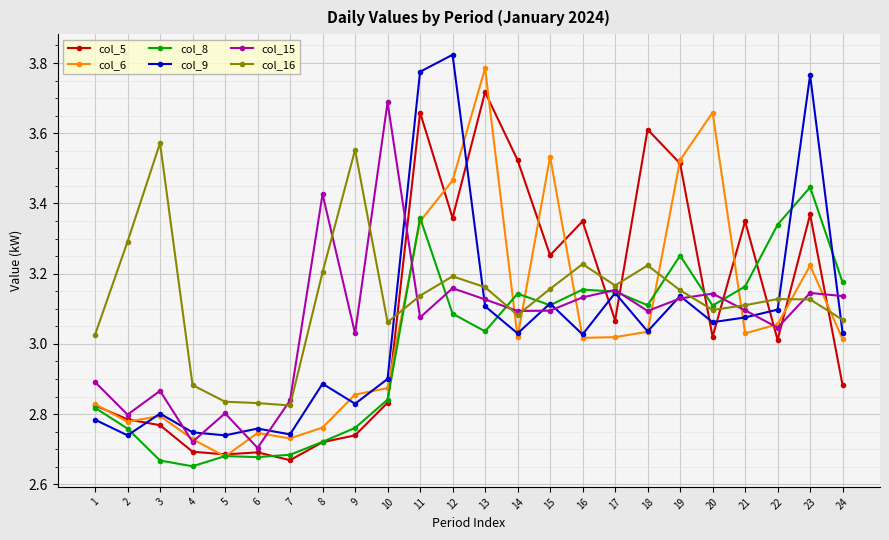

The col_6 series shows 2.3 at 20. True or false?

False